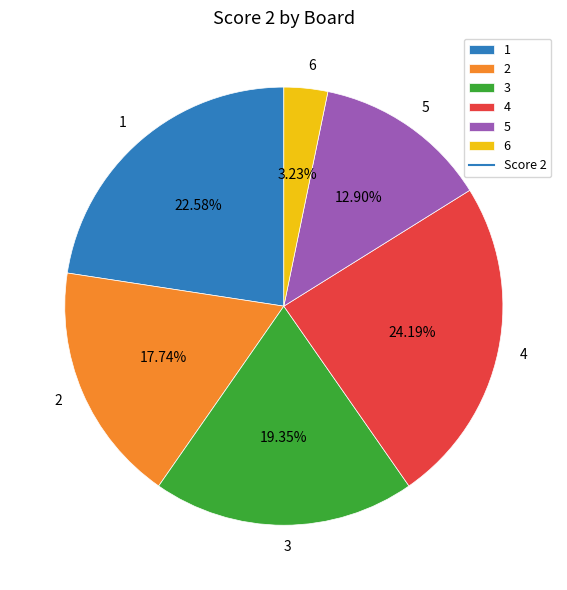

To the nearest percent, what is the average slice percentage?

17%